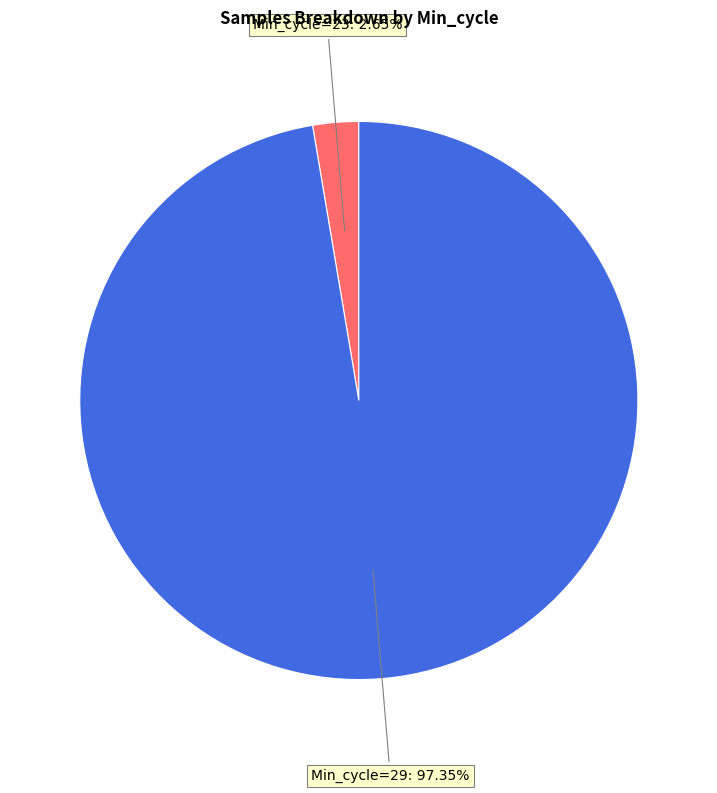

Does any single category account for the majority?

Yes